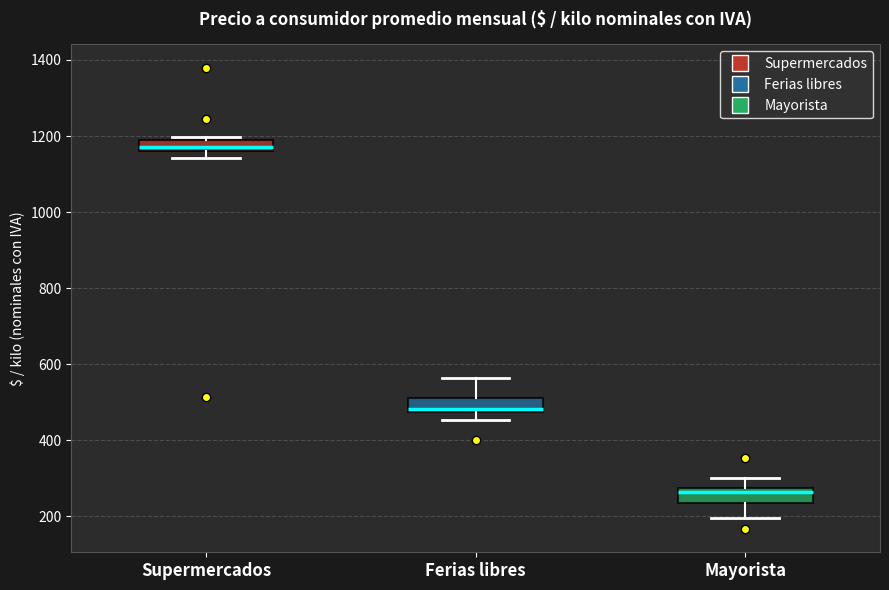

Where does the upper whisker of the box for Ferias libres end on the y-axis? The values are not printed on the chart, so give them approximately, as read against the axis.

560